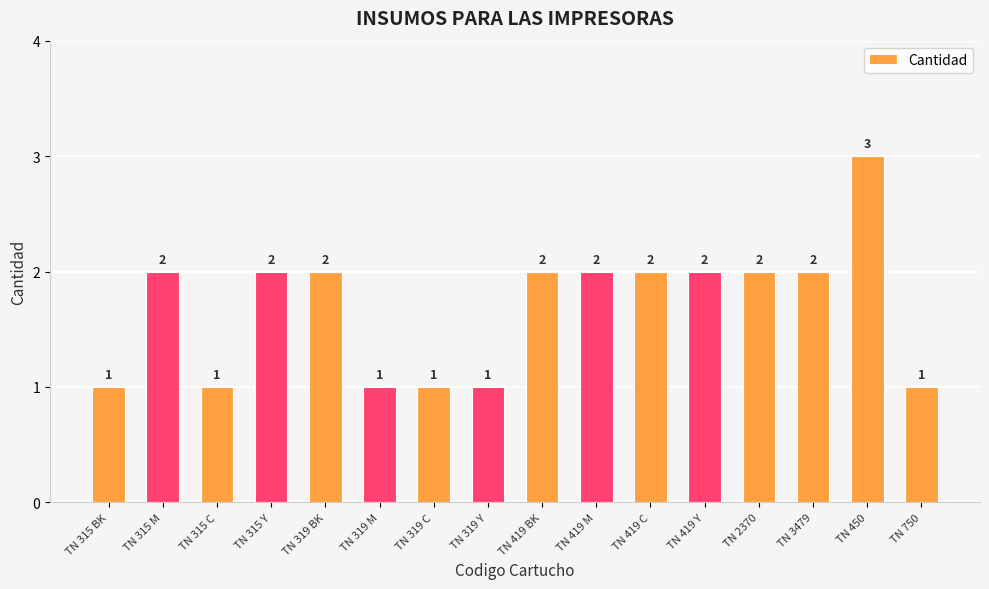

What is the label of the 11th bar from the right?

TN 319 M